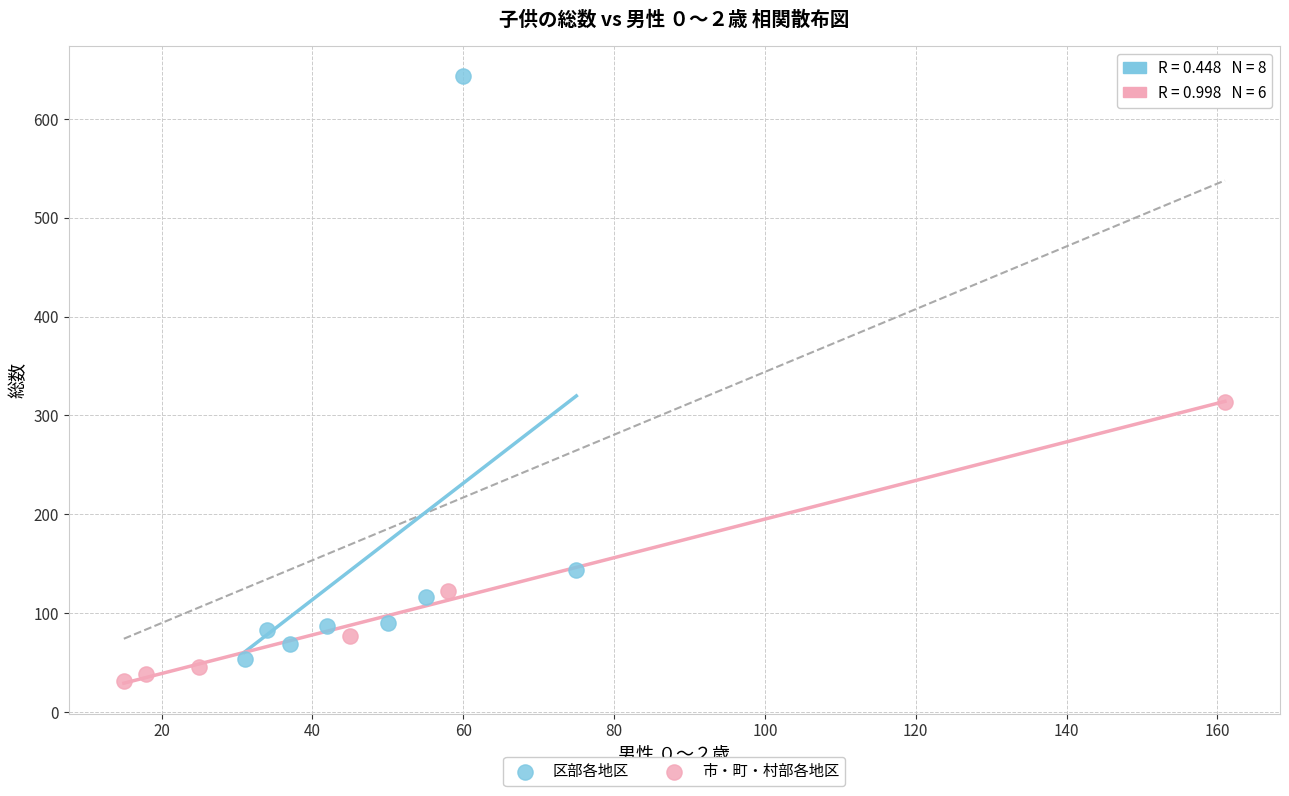

Which series has the widest spread of Y values?

区部各地区